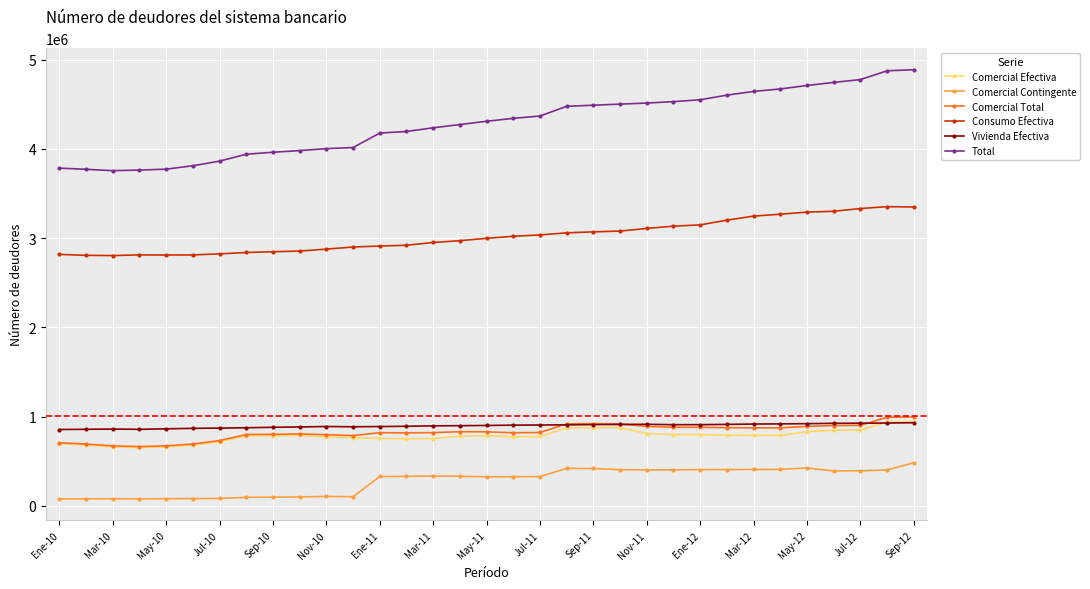

What is the minimum value for Comercial Total?

664403